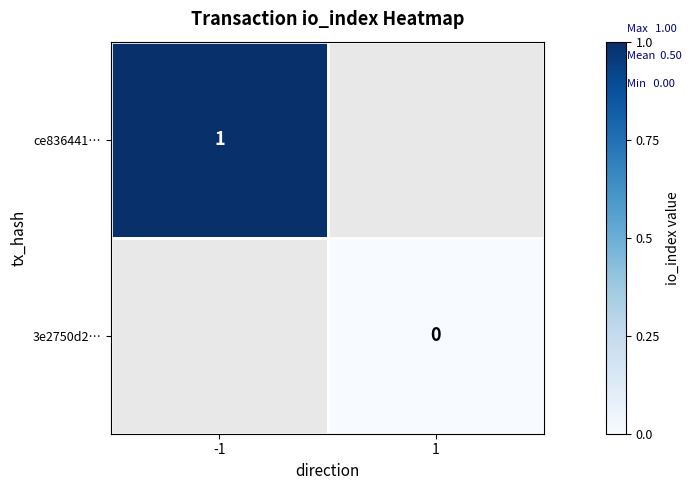

The value of ce836441… at -1 is 1. True or false?

True